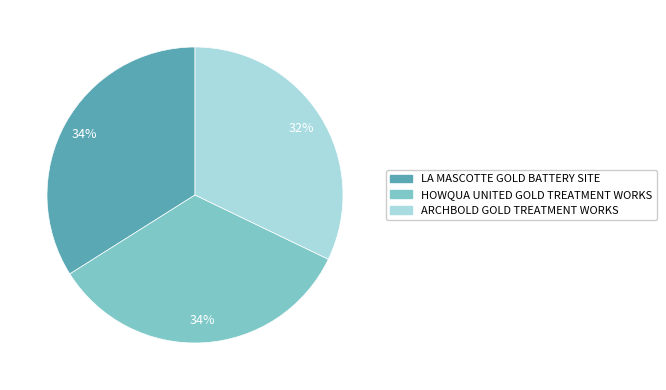

To the nearest percent, what is the combined percentage of LA MASCOTTE GOLD BATTERY SITE and ARCHBOLD GOLD TREATMENT WORKS?

66%